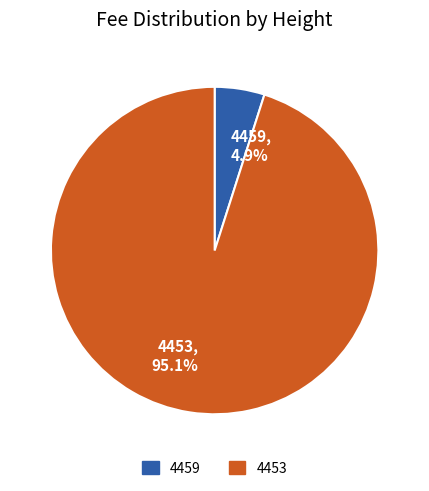

How many segments does this pie chart have?

2